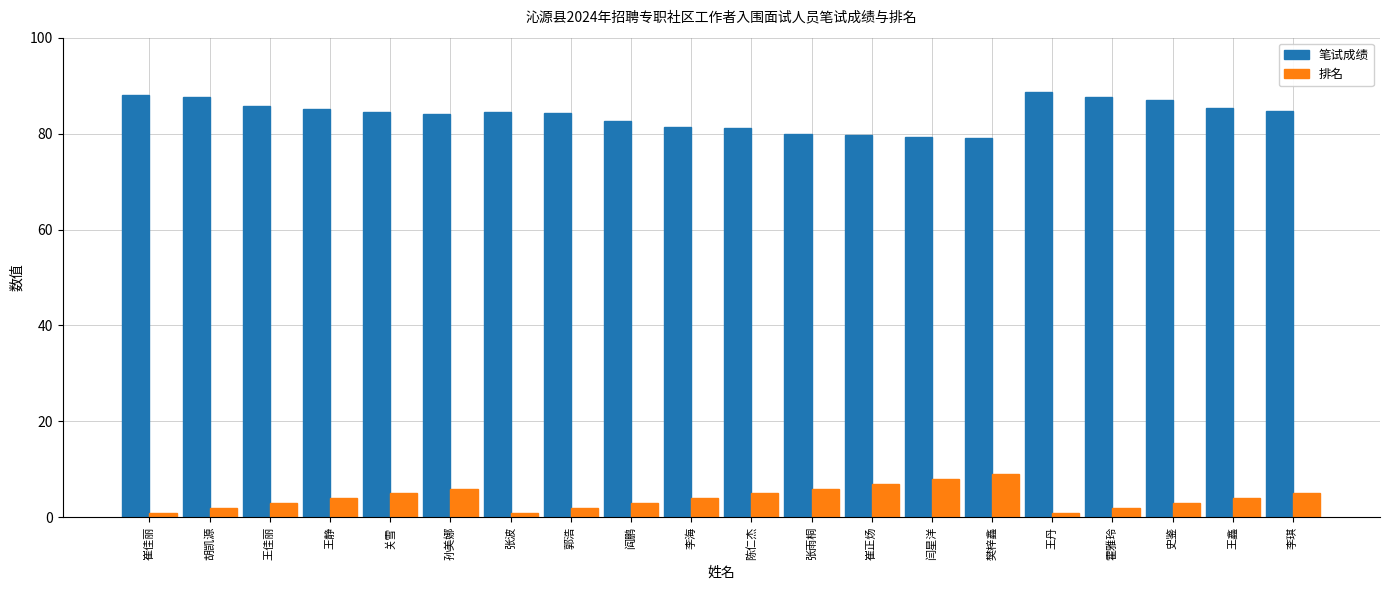

What is the value of the 排名 bar at the 11th from the left?

5.0